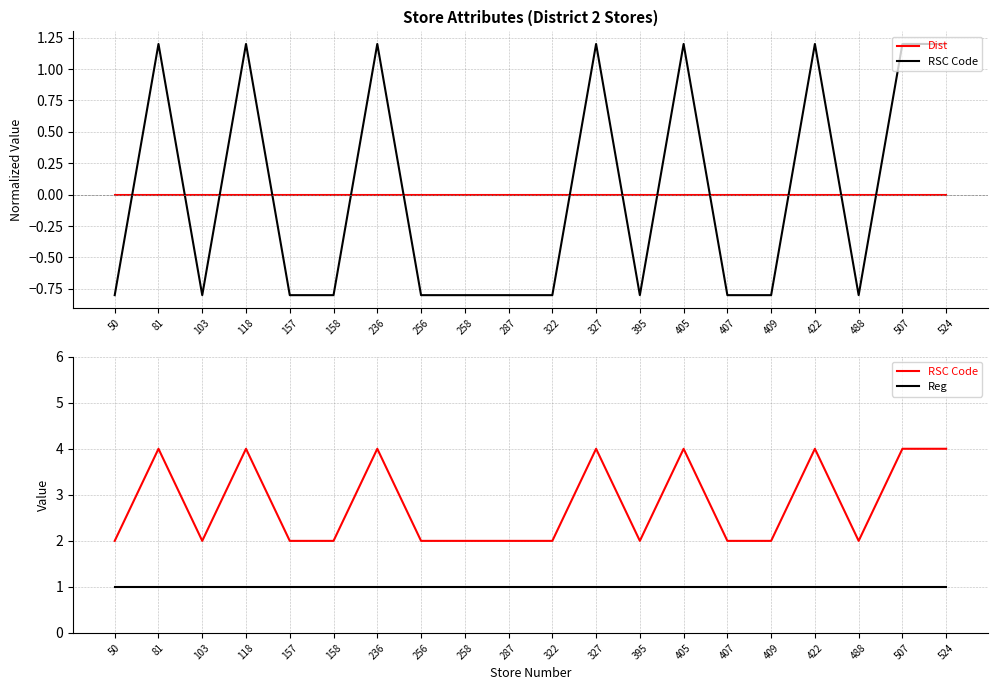

At which label is Reg closest to 1?

50